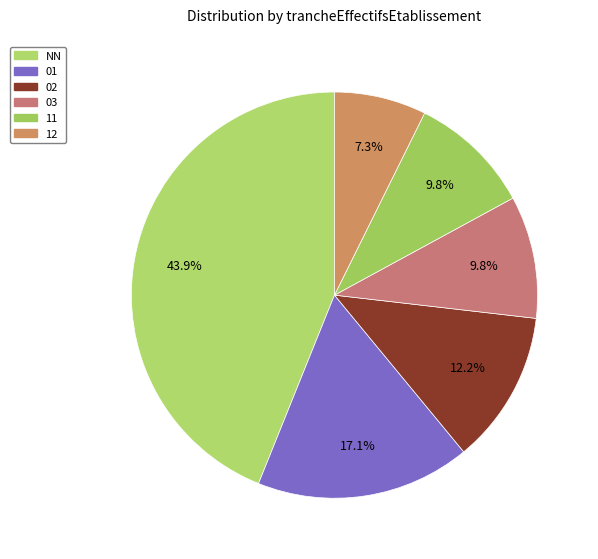

To the nearest percent, what is the difference between the NN and 01 slice percentages?

27%